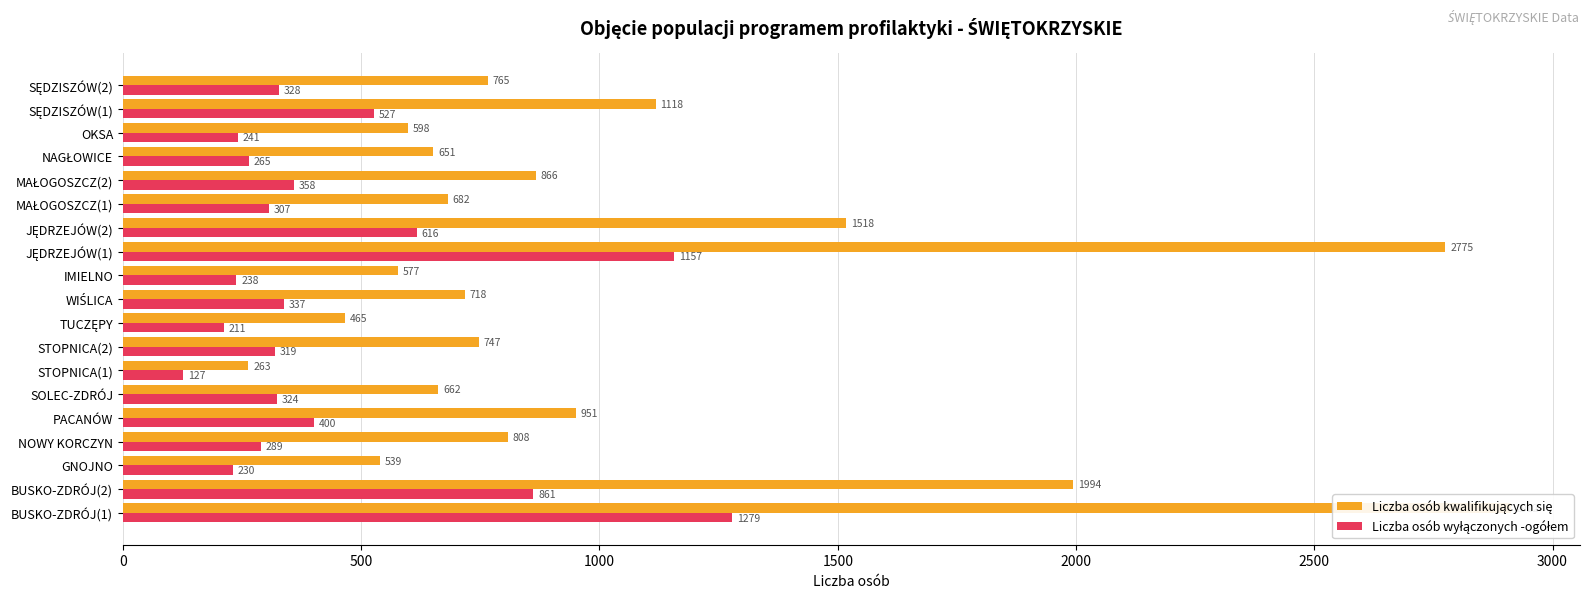

True or false: Liczba osób kwalifikujących się has a value of 2912 at BUSKO-ZDRÓJ(1).

True